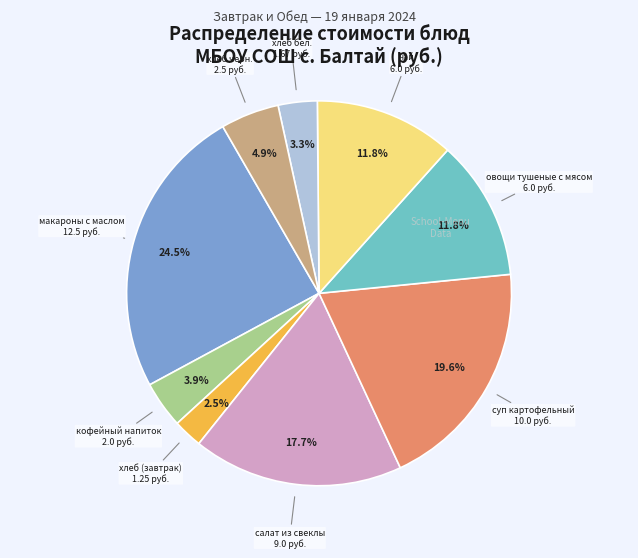

Is there a majority slice in this chart?

No